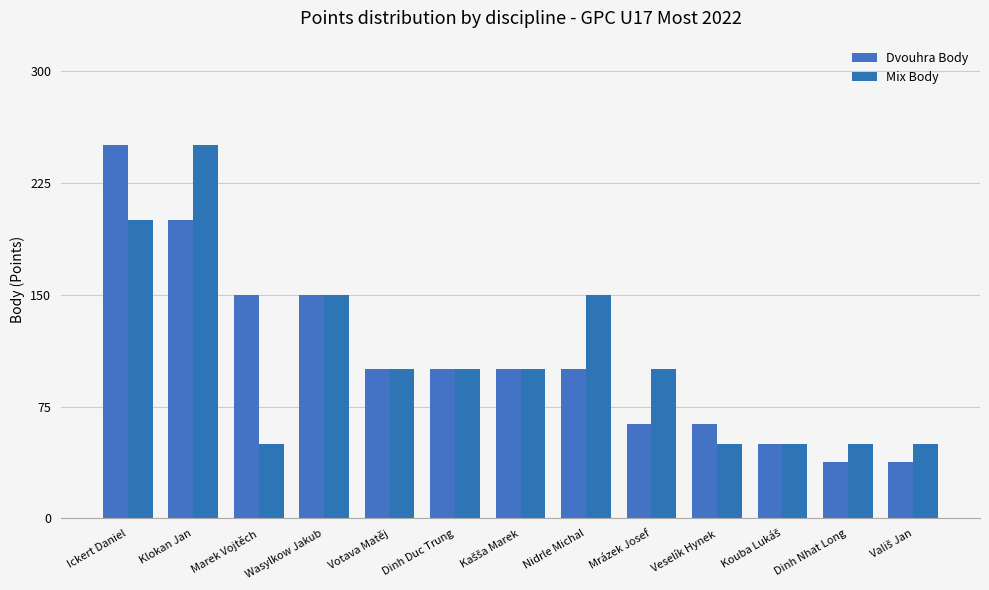

Reading left to right, what are all the values shown in this chart?

Dvouhra Body: Ickert Daniel=250	Klokan Jan=200	Marek Vojtěch=150	Wasylkow Jakub=150	Votava Matěj=100	Dinh Duc Trung=100	Kašša Marek=100	Nidrle Michal=100	Mrázek Josef=63	Veselík Hynek=63	Kouba Lukáš=50	Dinh Nhat Long=38	Vališ Jan=38
Mix Body: Ickert Daniel=200	Klokan Jan=250	Marek Vojtěch=50	Wasylkow Jakub=150	Votava Matěj=100	Dinh Duc Trung=100	Kašša Marek=100	Nidrle Michal=150	Mrázek Josef=100	Veselík Hynek=50	Kouba Lukáš=50	Dinh Nhat Long=50	Vališ Jan=50